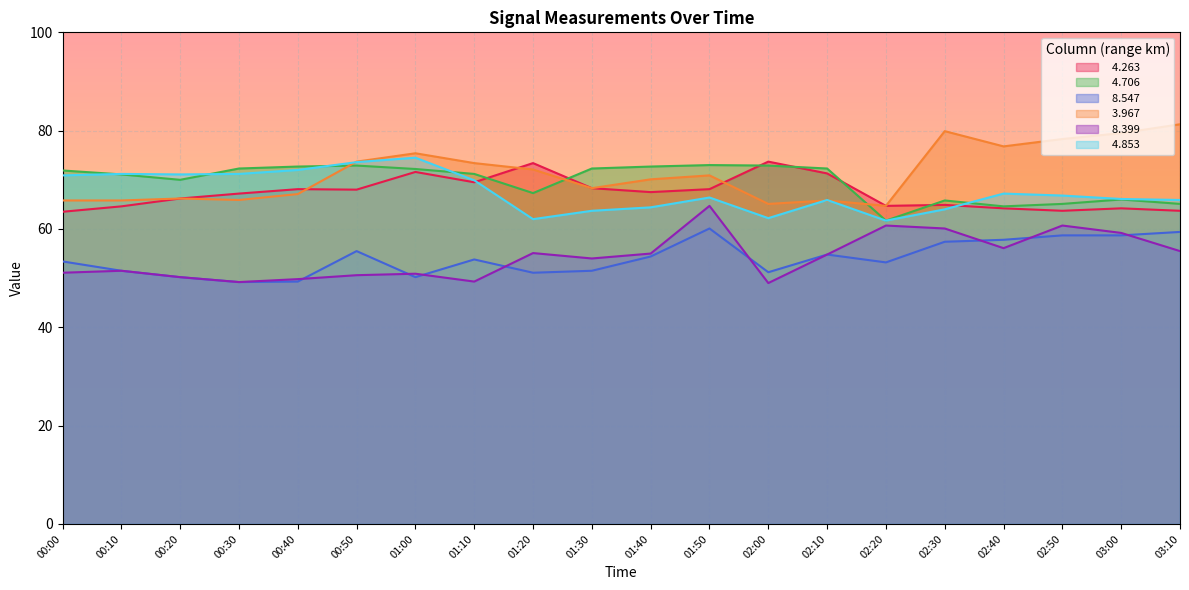

What is the maximum value for   4.706?

73.0